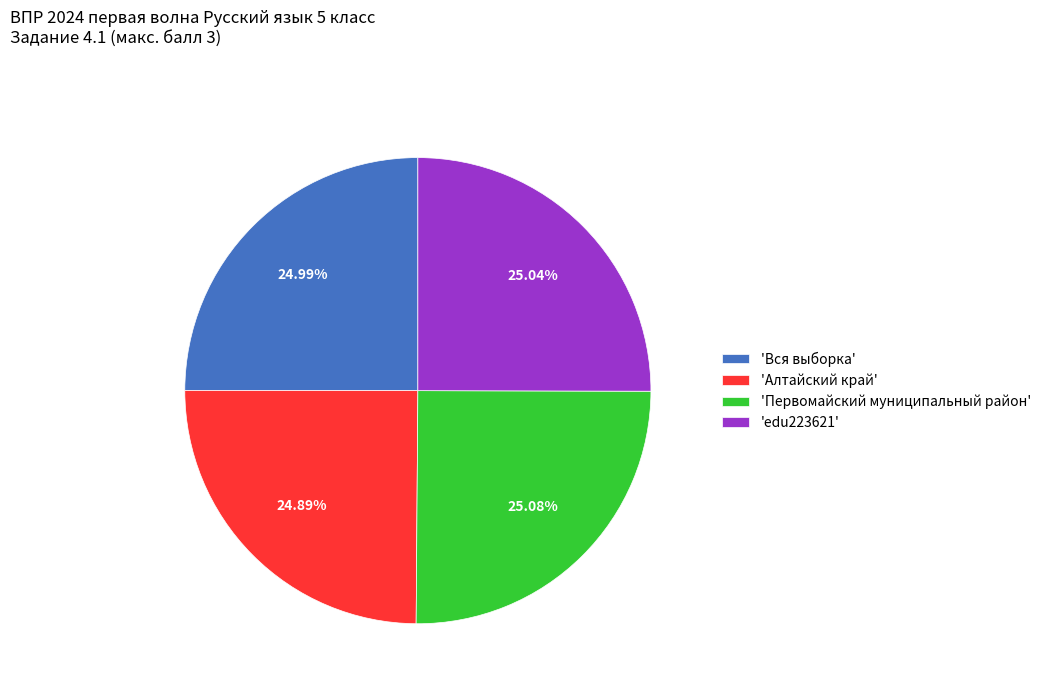

What is the ratio of the value at 'Алтайский край' to the value at 'Первомайский муниципальный район'?

1.0